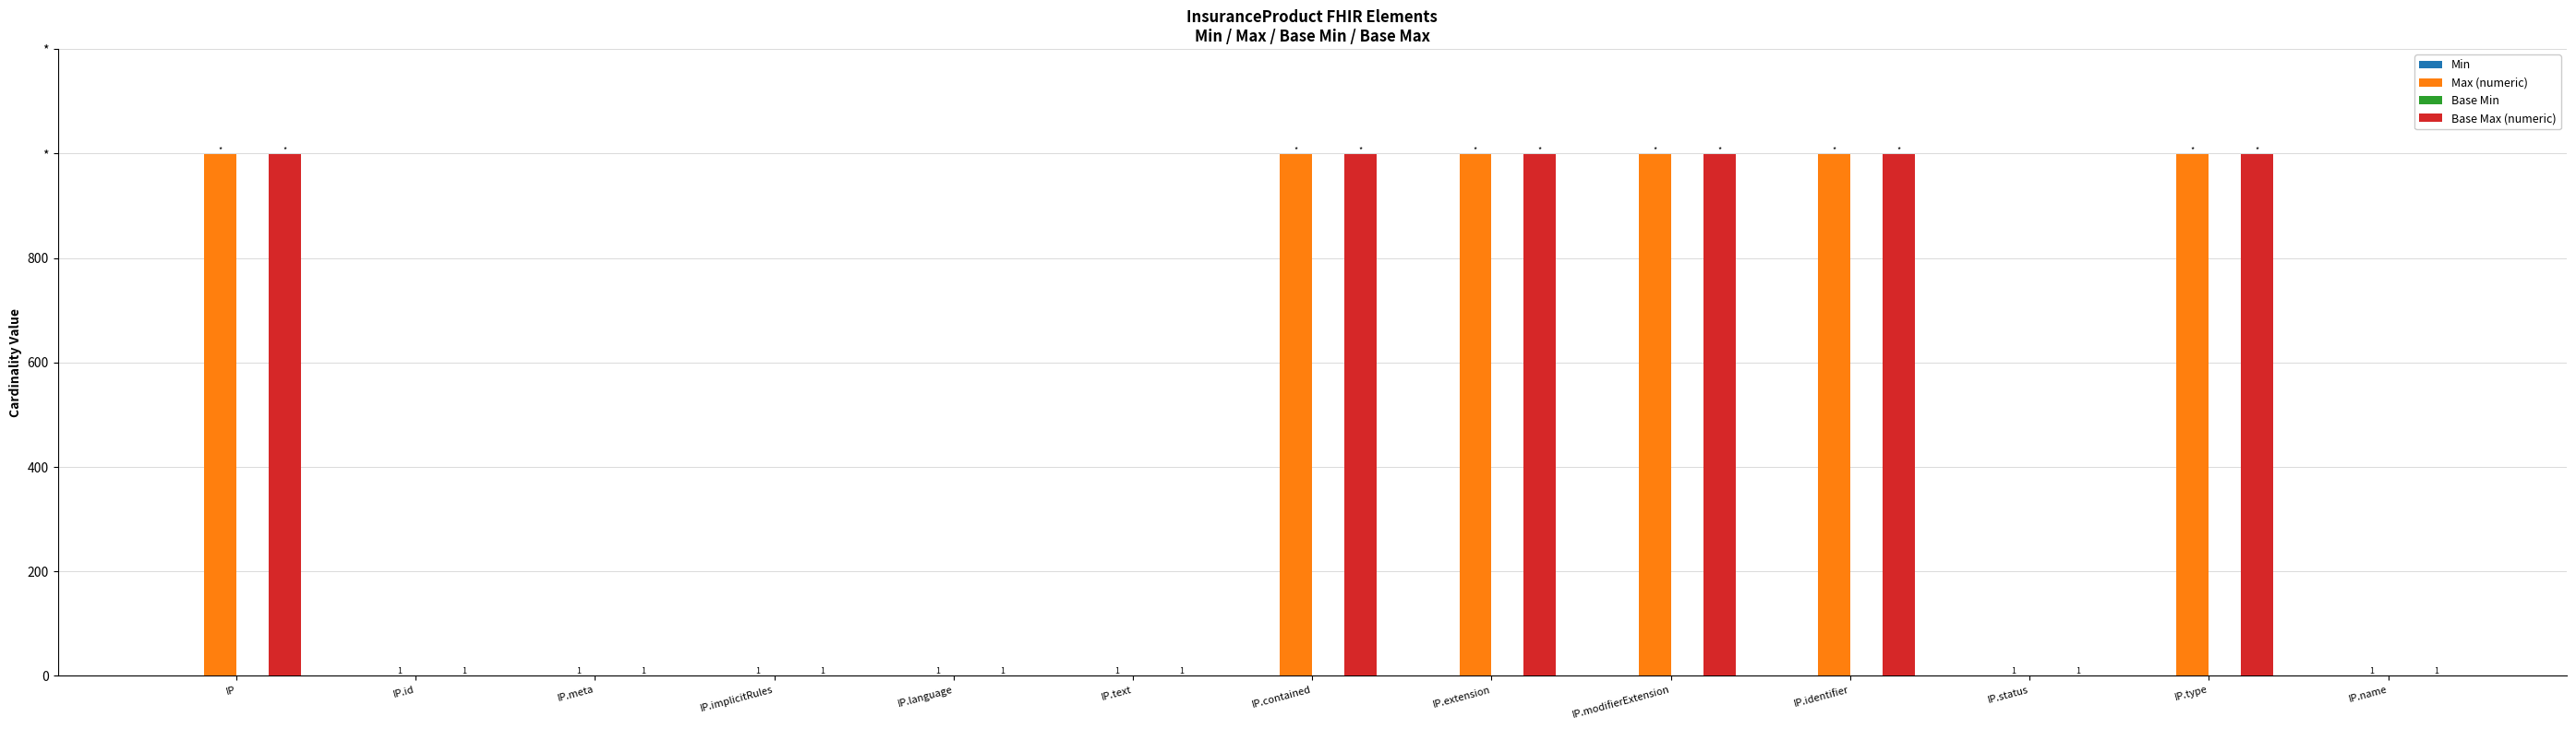

At which category does the chart reach its minimum across all series?

IP